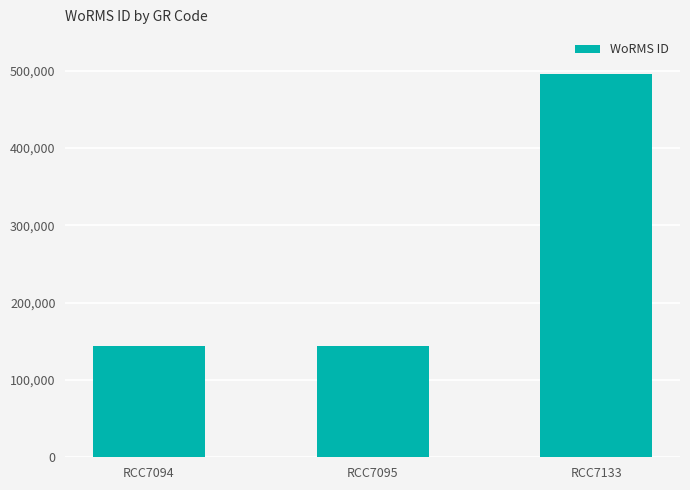

Reading right to left, extract all data points from this chart.

RCC7133=496299	RCC7095=144099	RCC7094=144099